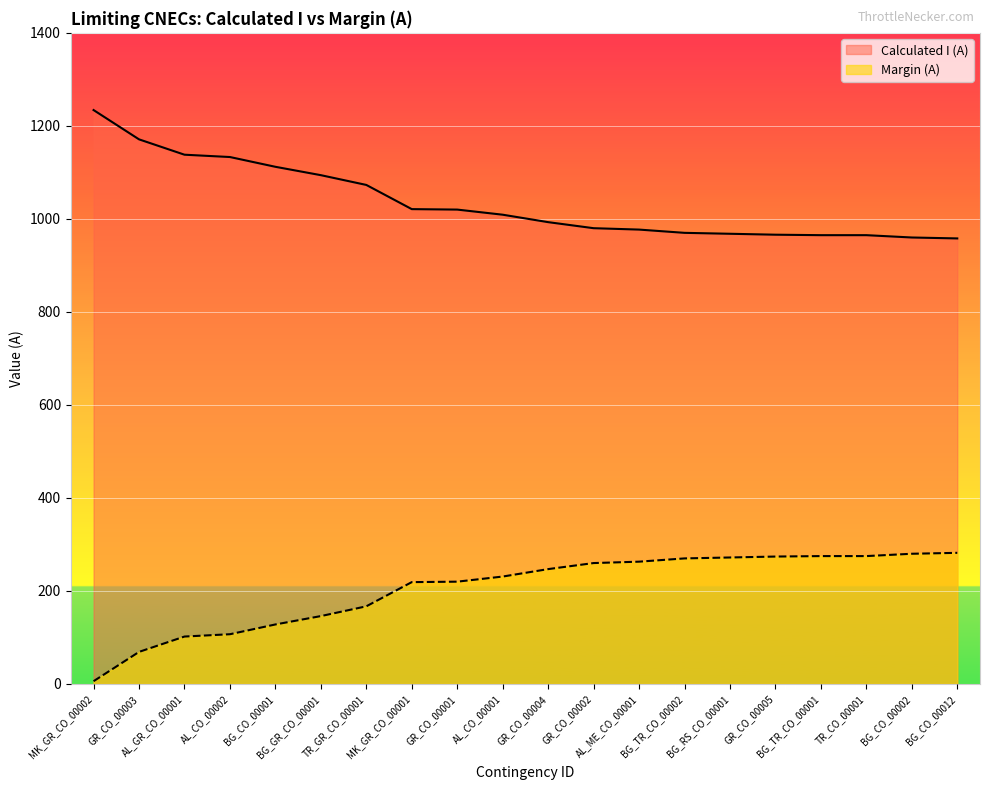

At which category does the chart reach its peak across all series?

MK_GR_CO_00002